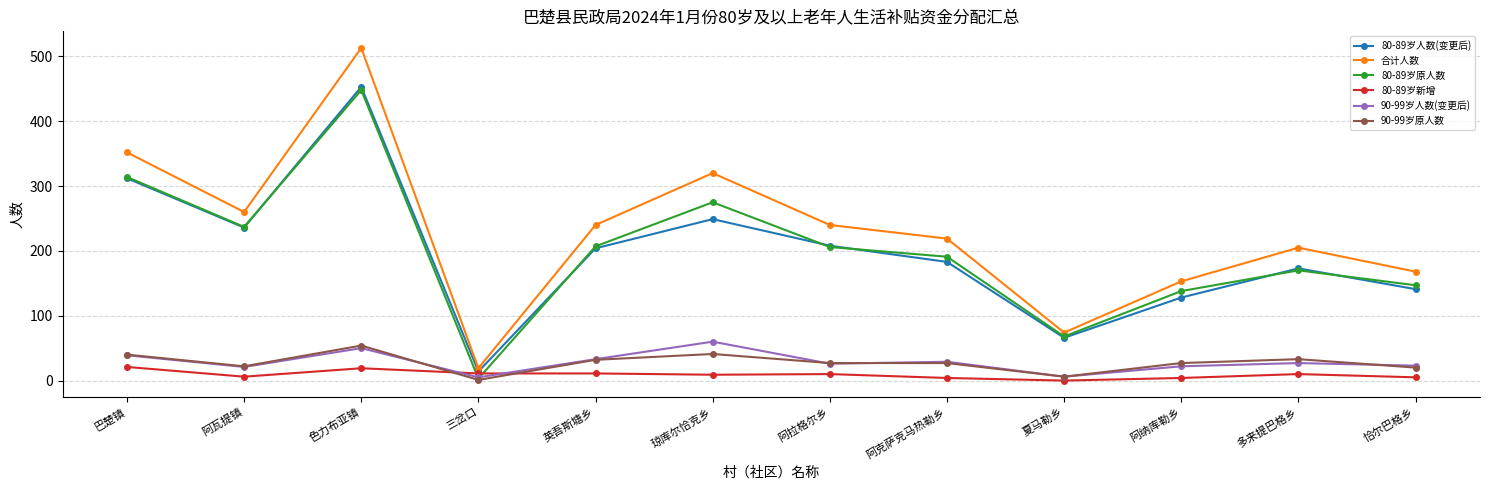

Which series has the largest total across all categories?

合计人数